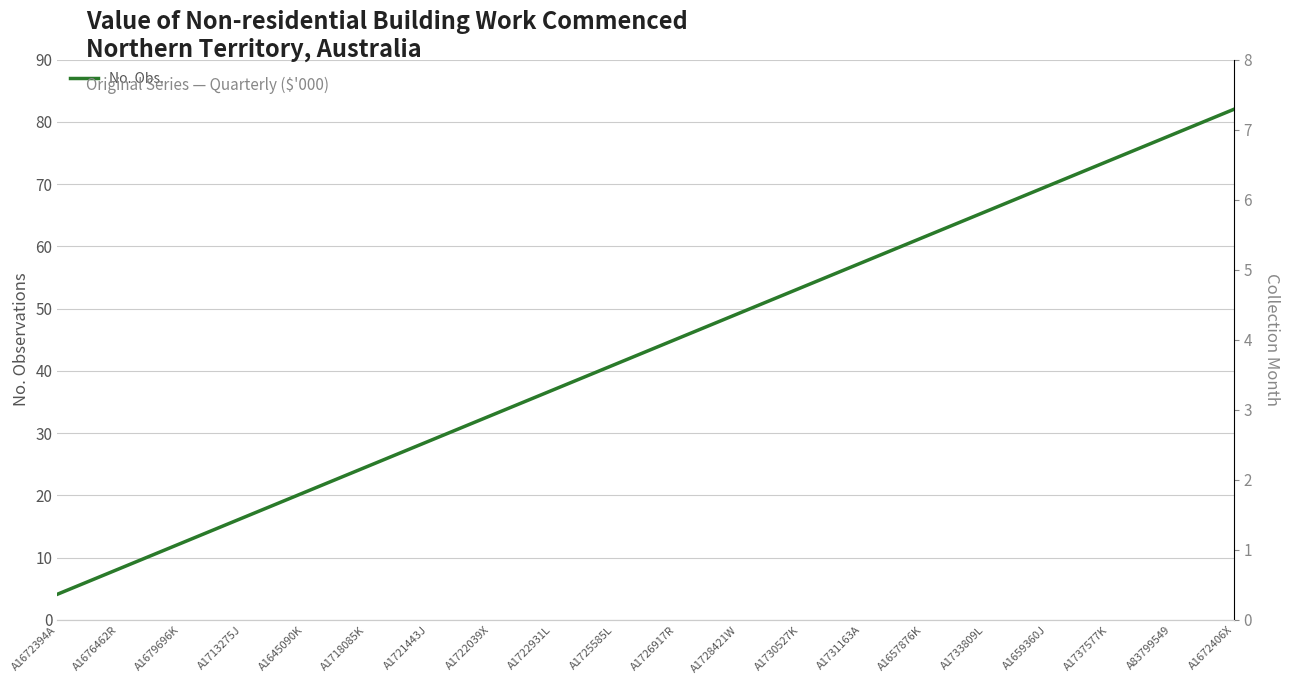

What is the total value across all series at A1659360J?

74.8